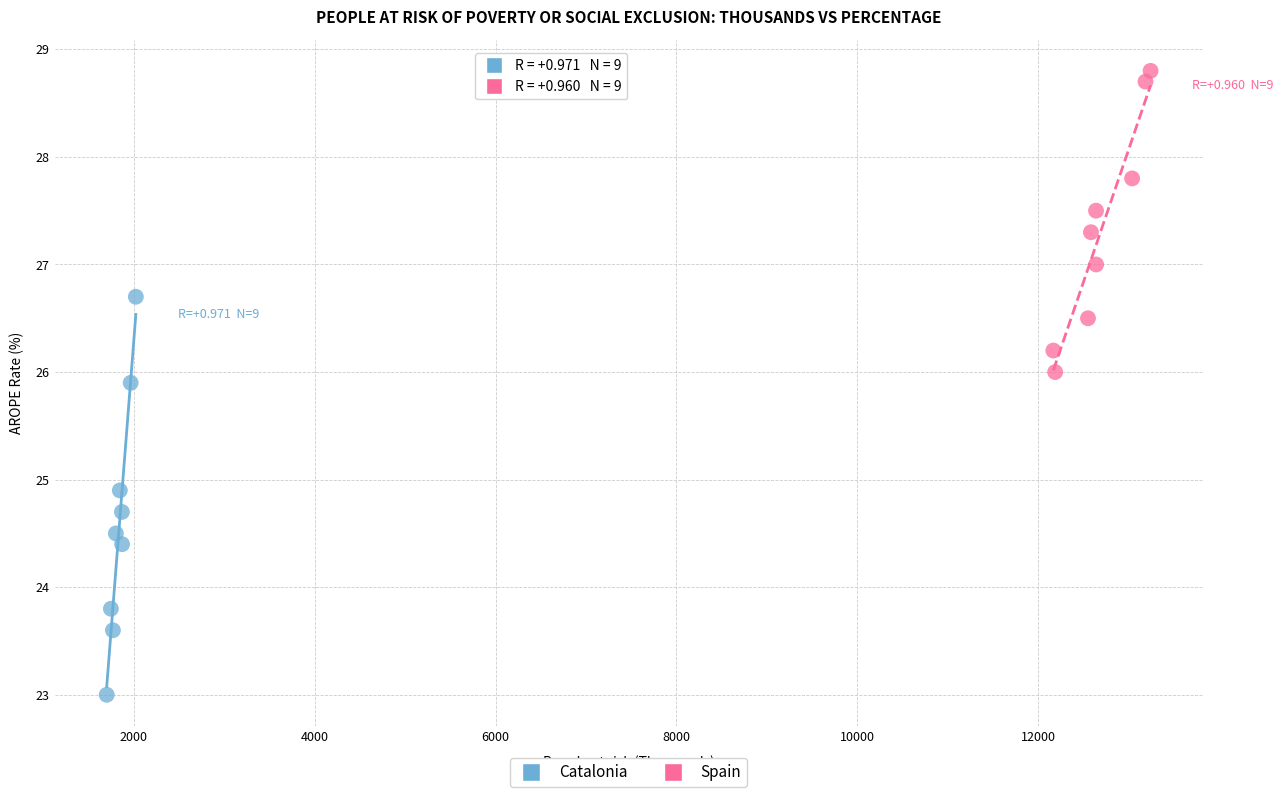

Which series has the largest Y range (max minus min)?

Catalonia